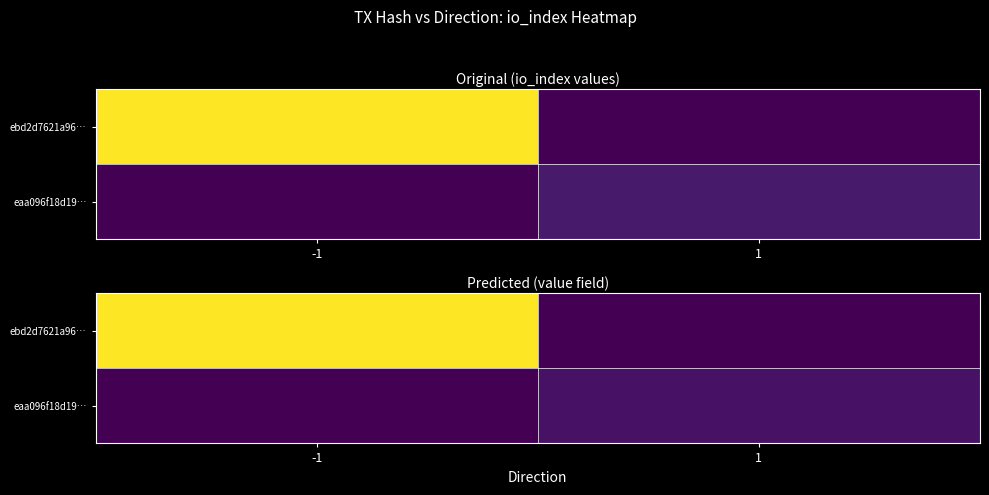

Rank the series by their average value, from lowest to highest.

eaa096f18d19…, ebd2d7621a96…